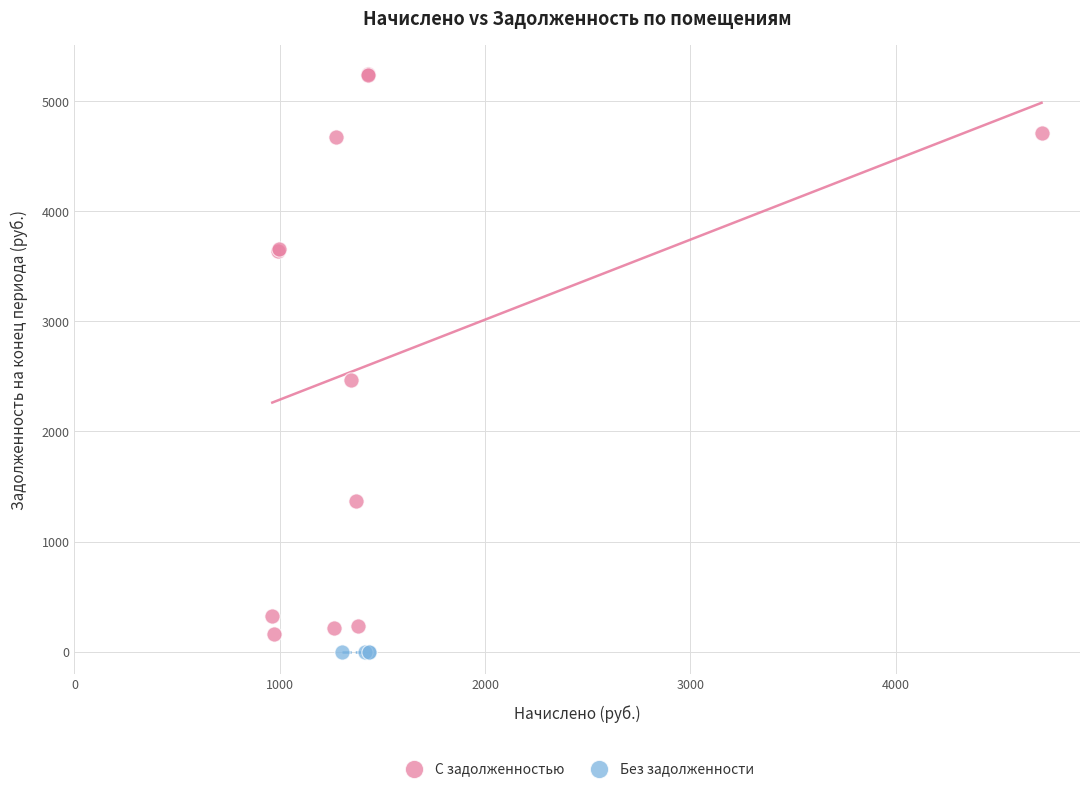

Which series reaches the maximum Y coordinate?

С задолженностью